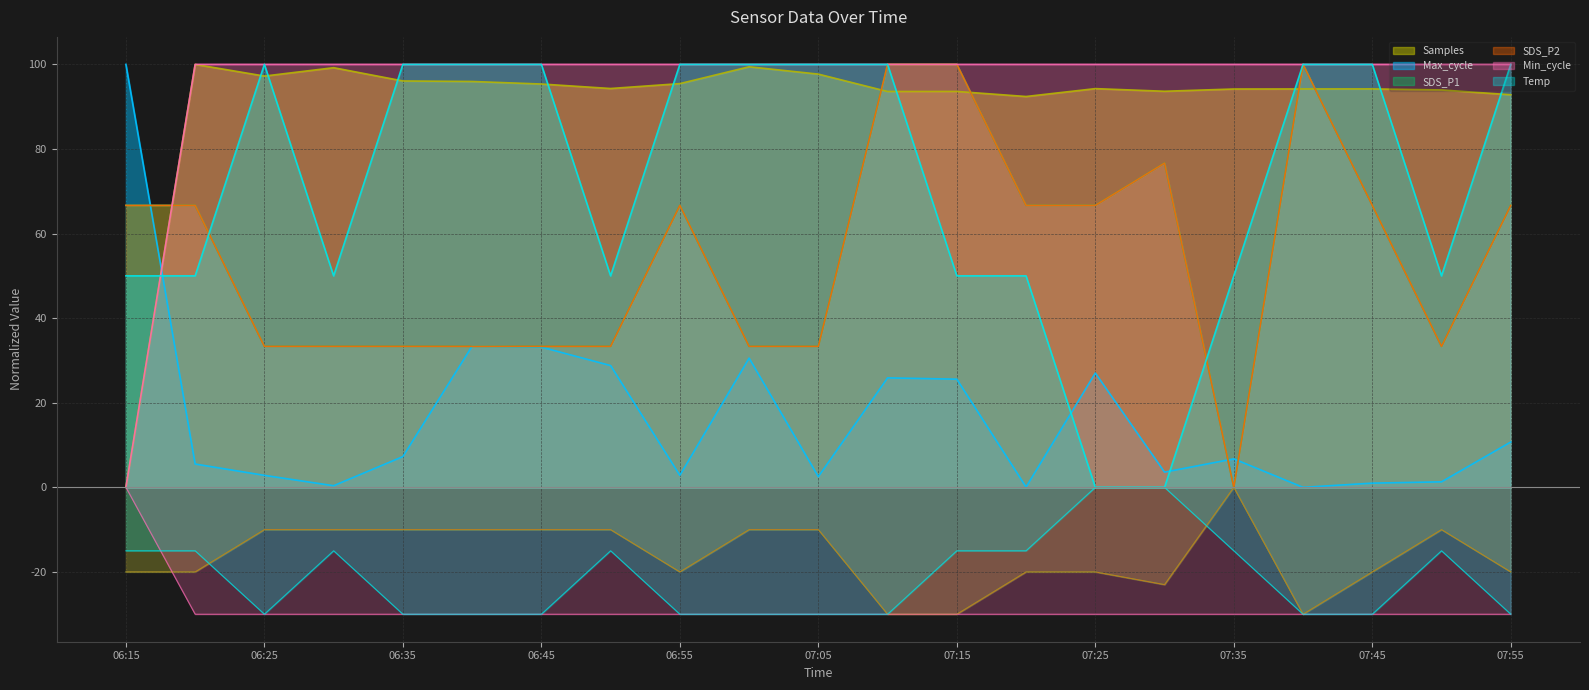

What position from the left is 06:55?

9